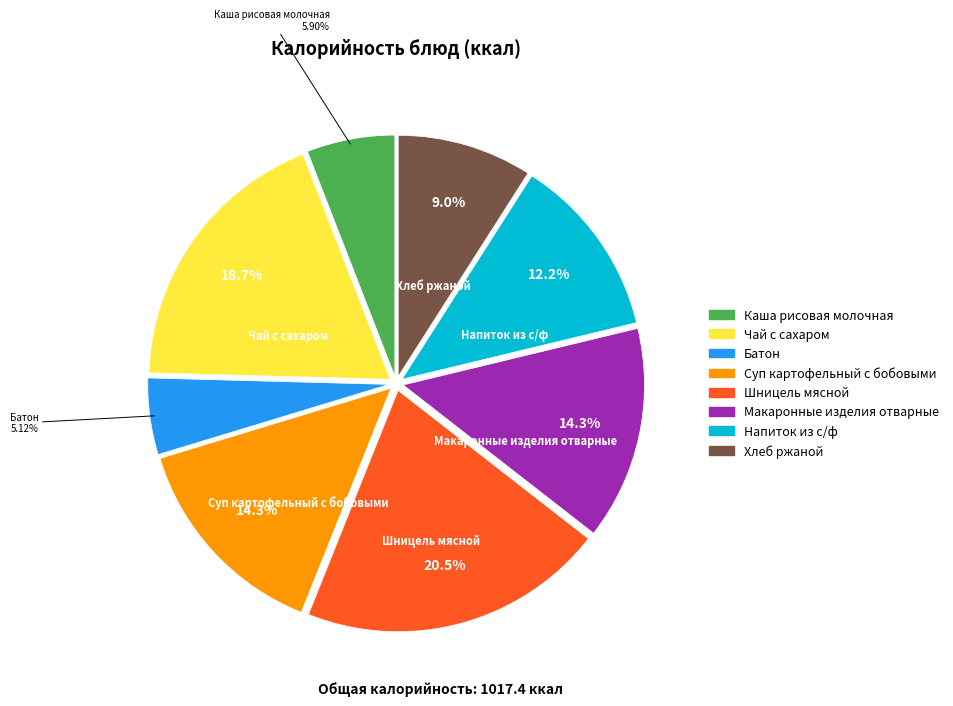

How many slices are in this pie chart?

8